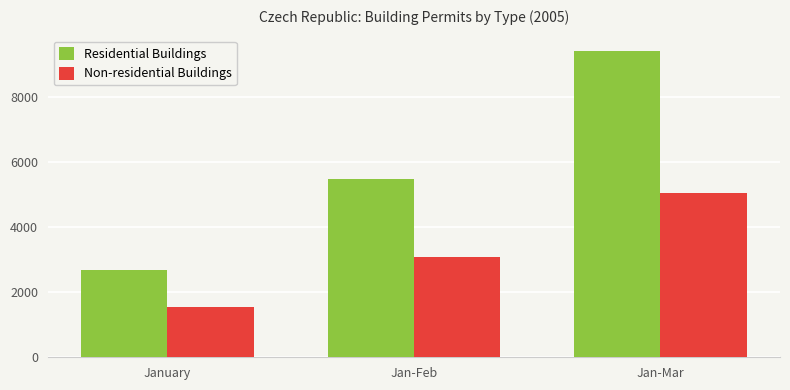

Which series changed the most between Jan-Feb and Jan-Mar?

Residential Buildings